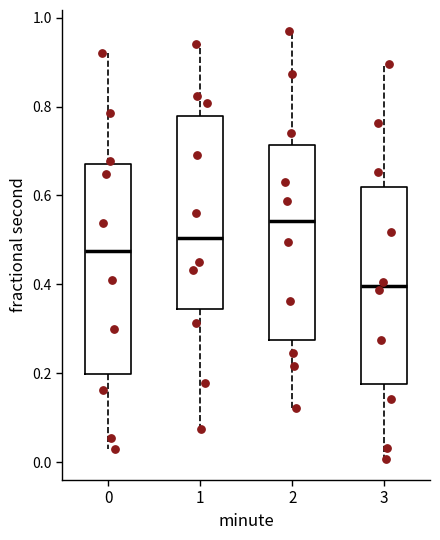

Which box is the tallest, from its lower edge to its upper edge?

0